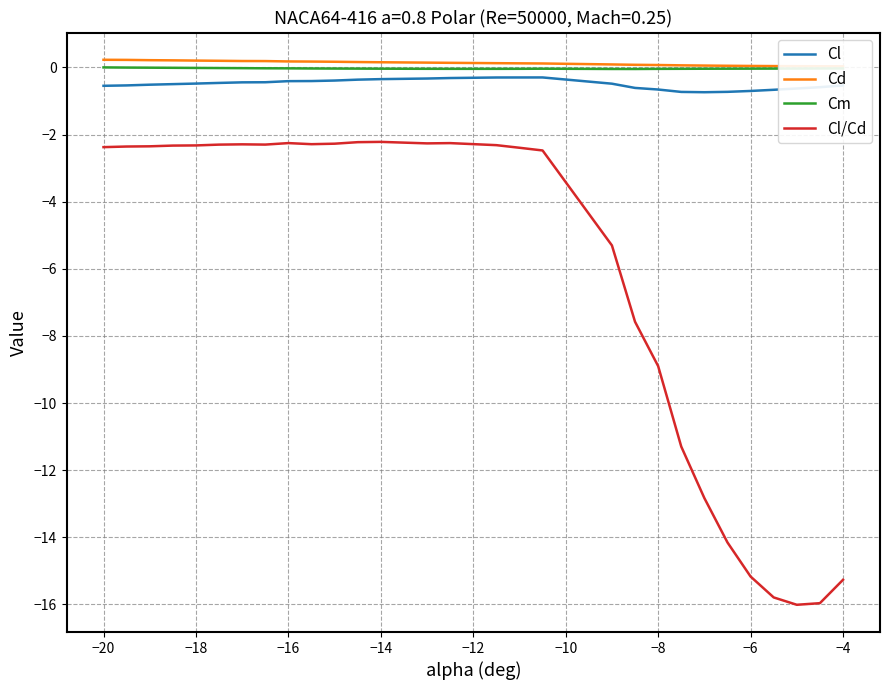

True or false: Cd and Cm intersect in this chart.

False